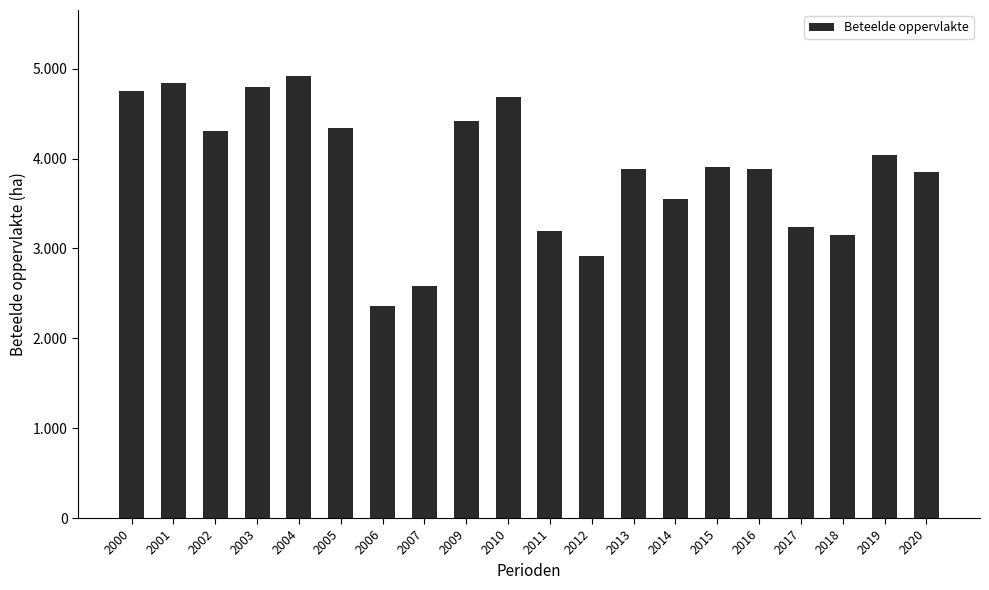

The chart shows a value of 4756 at 2000. True or false?

True